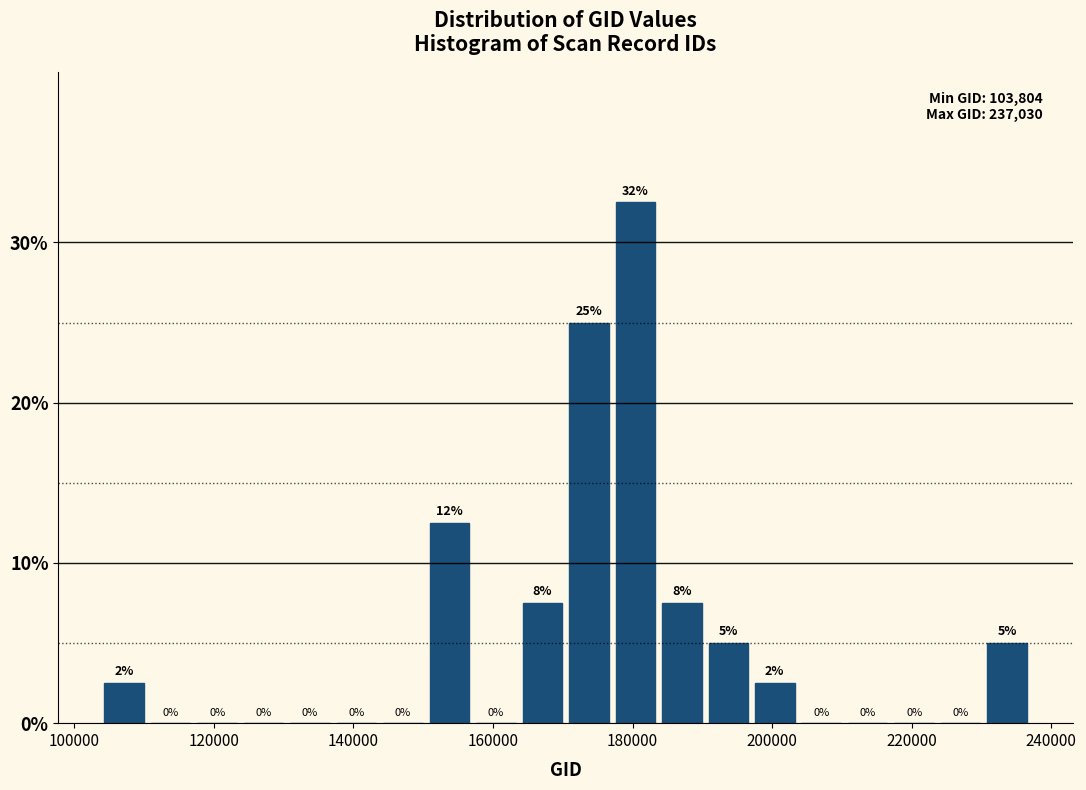

Read against the x-axis, roughly where is the centre of the tallest bar?

180000